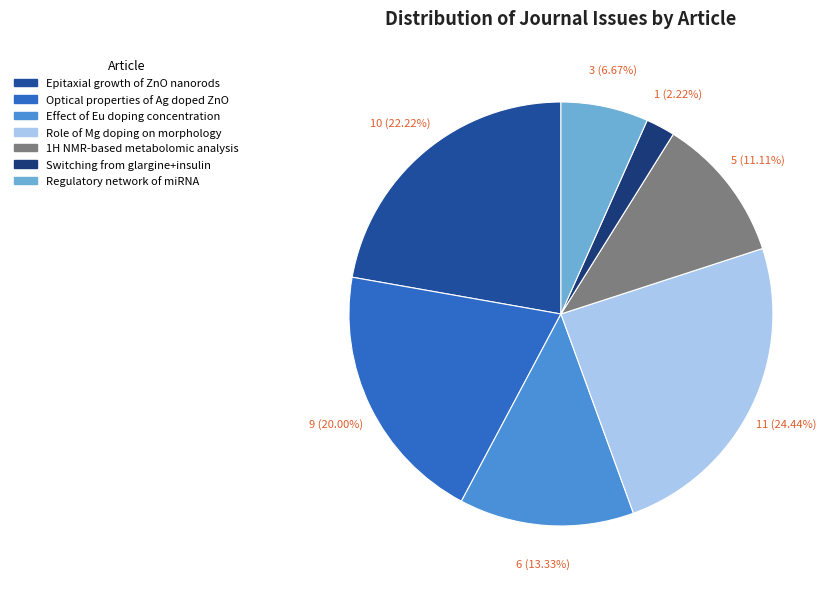

What percentage is NOT represented by Effect of Eu doping concentration?

86.7%